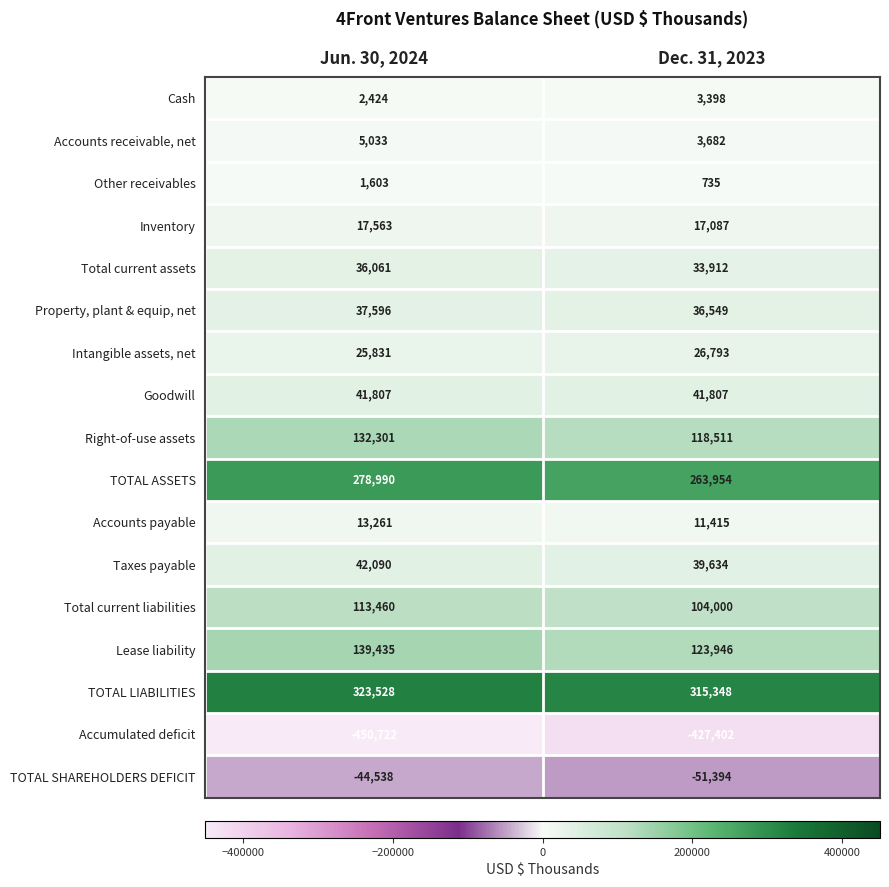

Read the Right-of-use assets value at Jun. 30, 2024, to the nearest 50.

132300